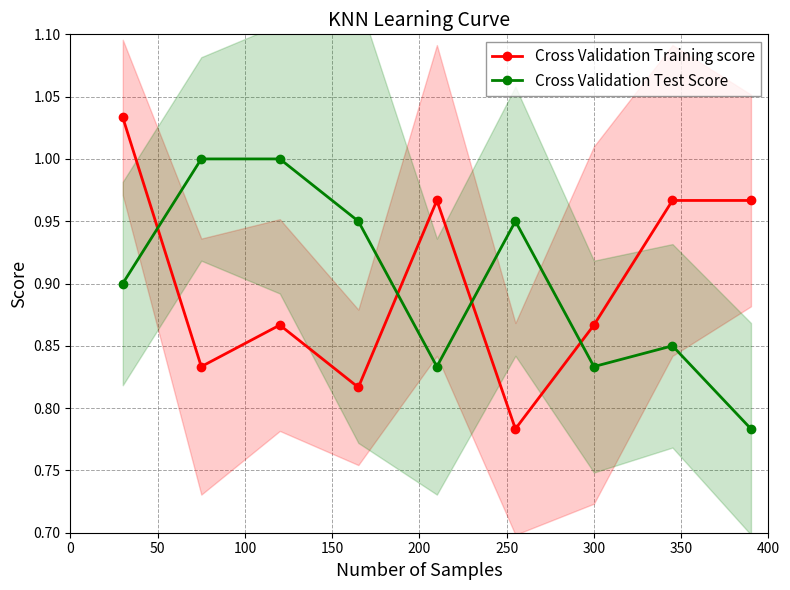

What is the value of the Cross Validation Training score point at the 1st from the left?

1.0